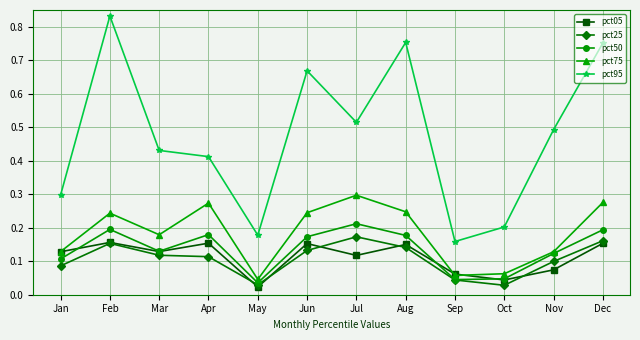

Where is the first local maximum for pct05?

Feb